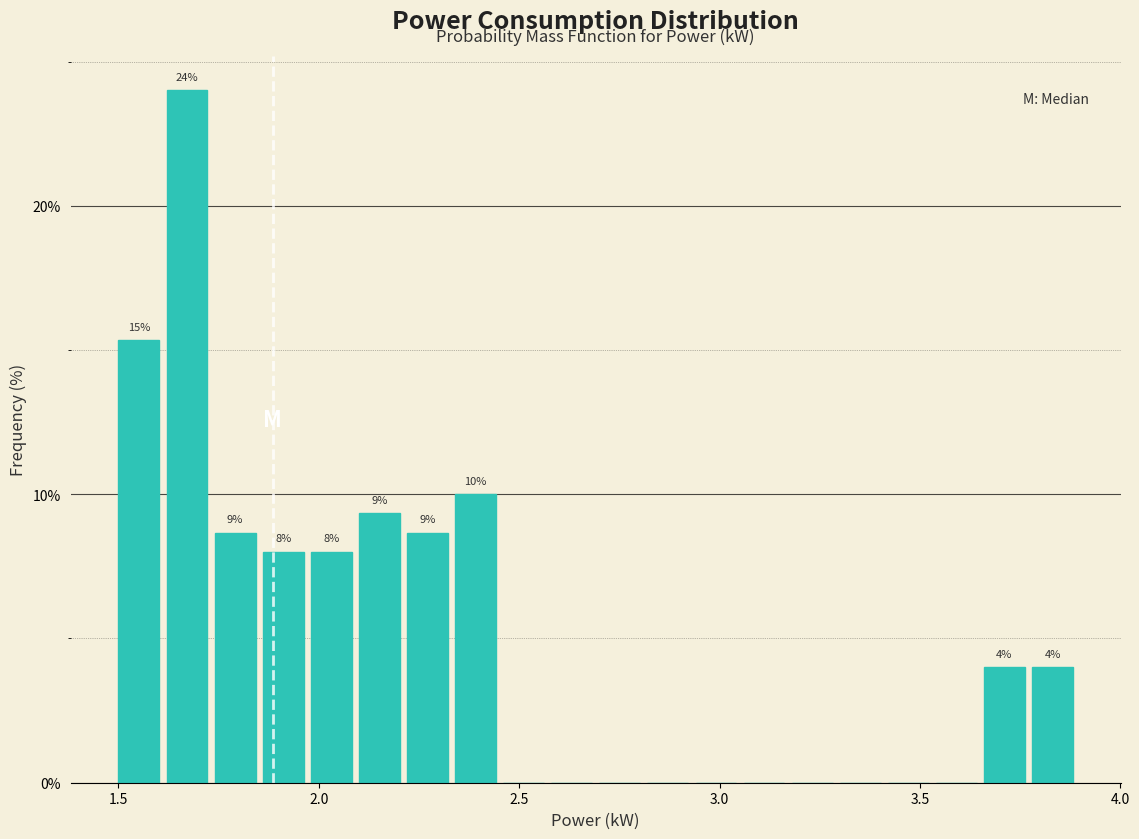

Around what value on the x-axis is the tallest bar? Give the approximate position of its centre, as read against the axis.

1.65